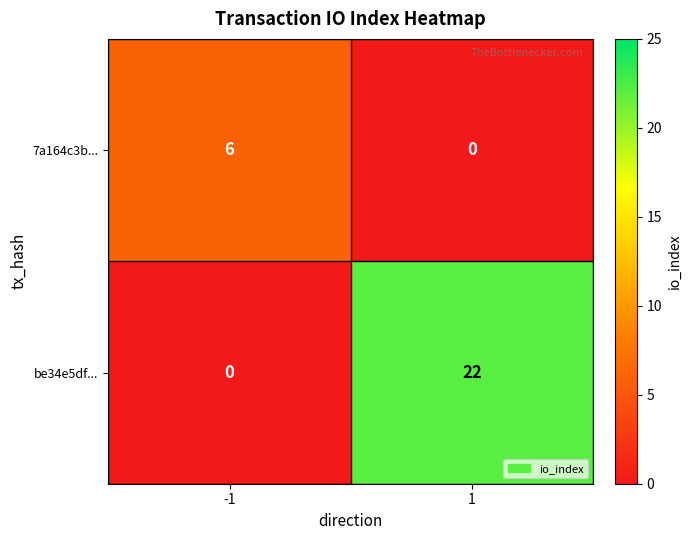

What is the spread (max minus min) of values at 1?

22